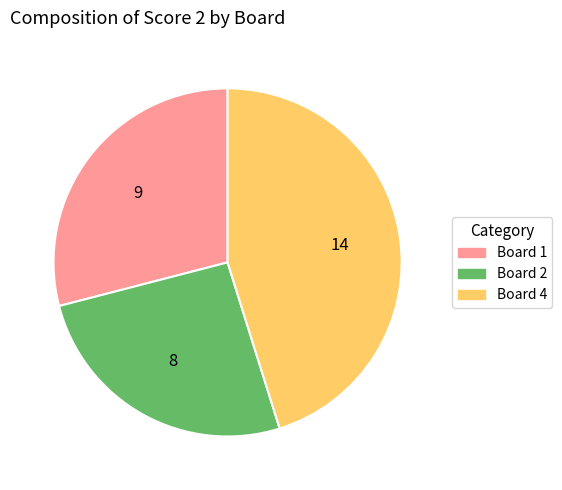

Is there a majority slice in this chart?

No